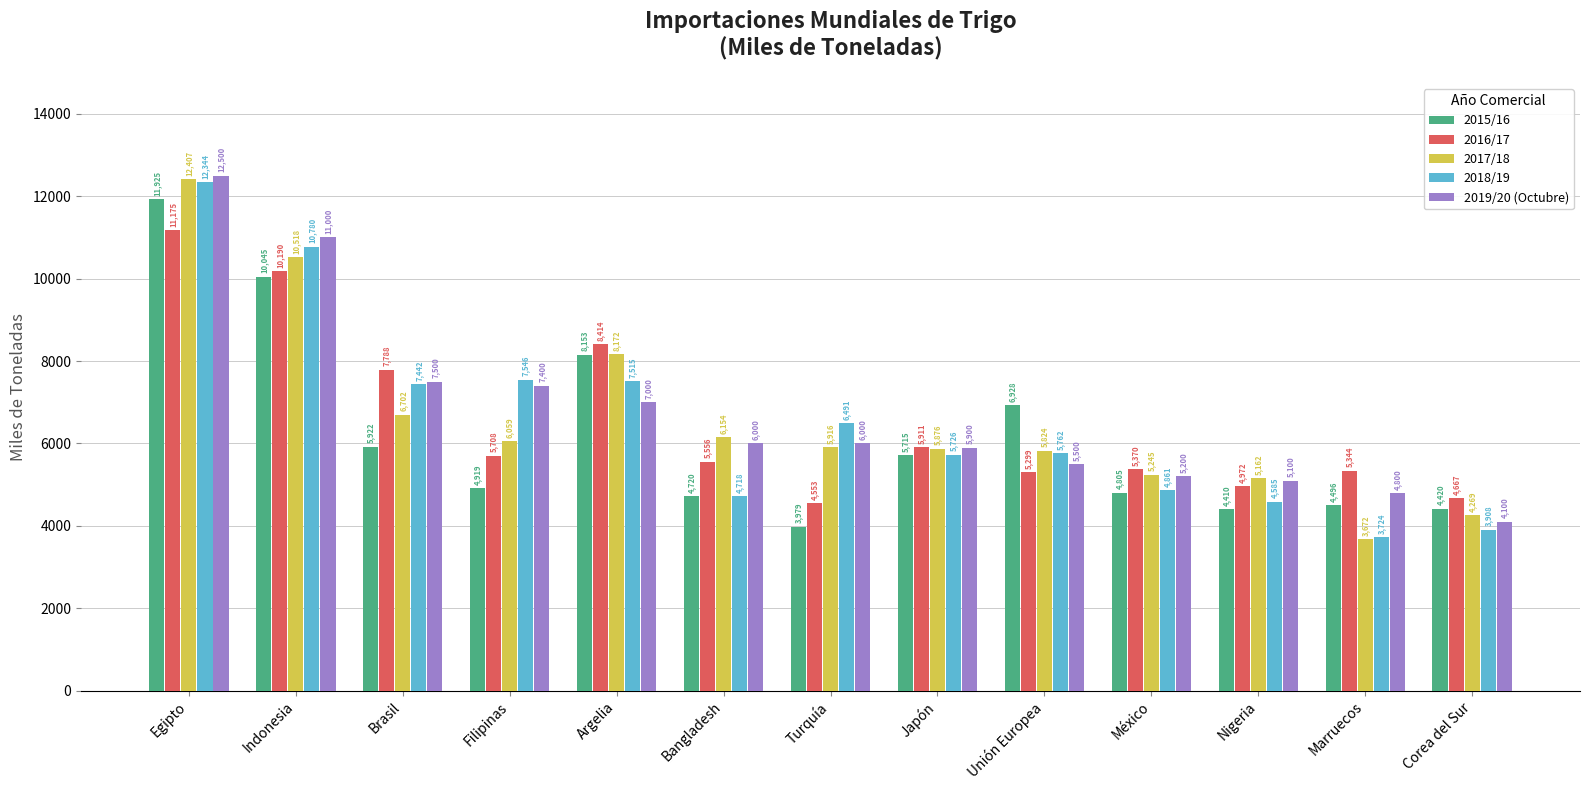

Which series changed the most between Filipinas and Nigeria?

2018/19